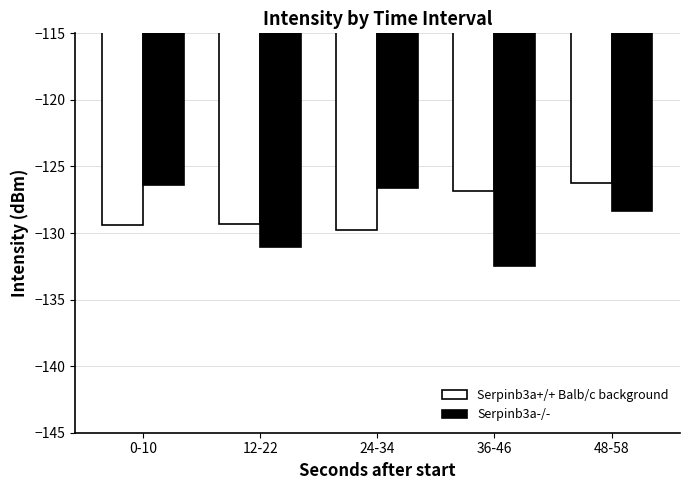

What is the average value of the Serpinb3a-/- series?

-129.0